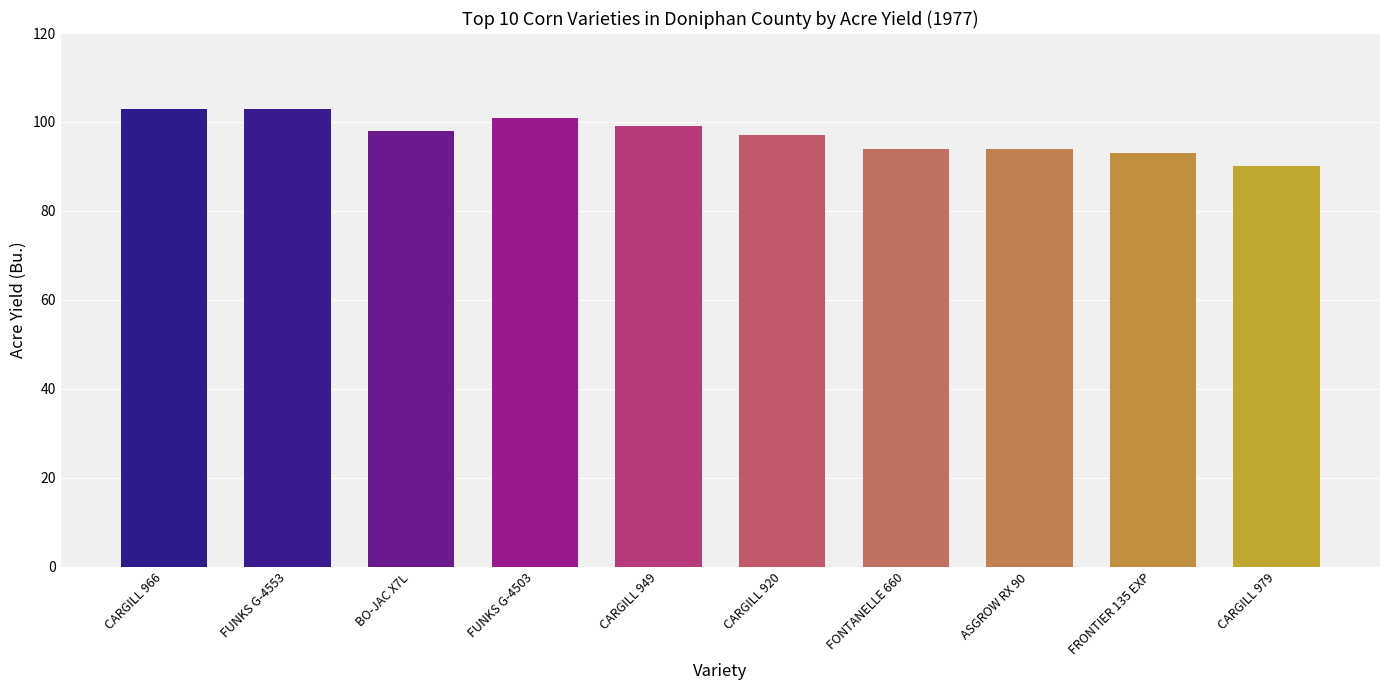

Reading left to right, list all the values displayed in this chart.

103	103	98	101	99	97	94	94	93	90